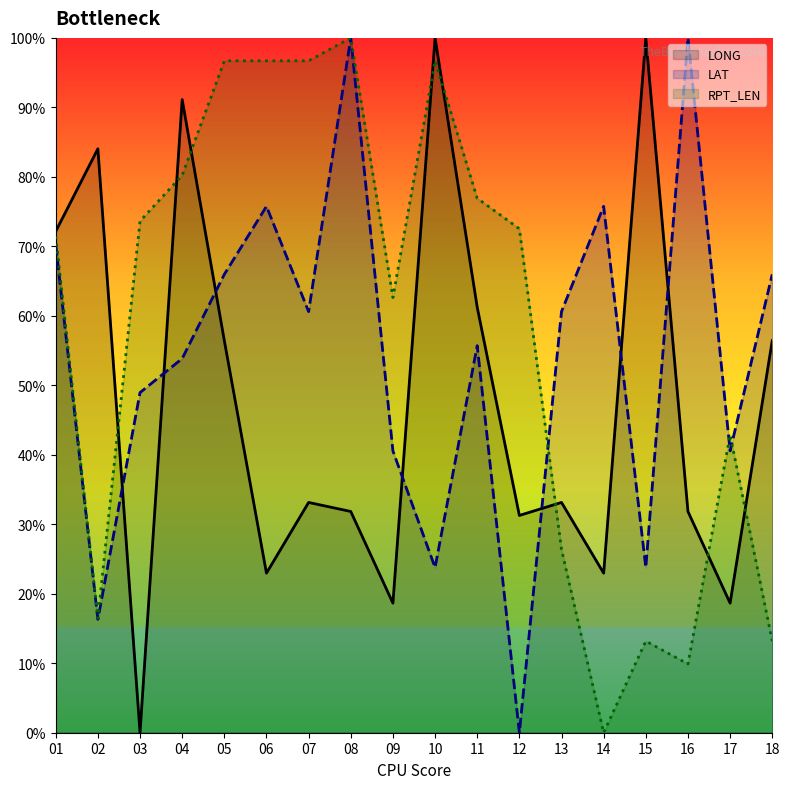

How many interior local valleys does the LONG series have?

6